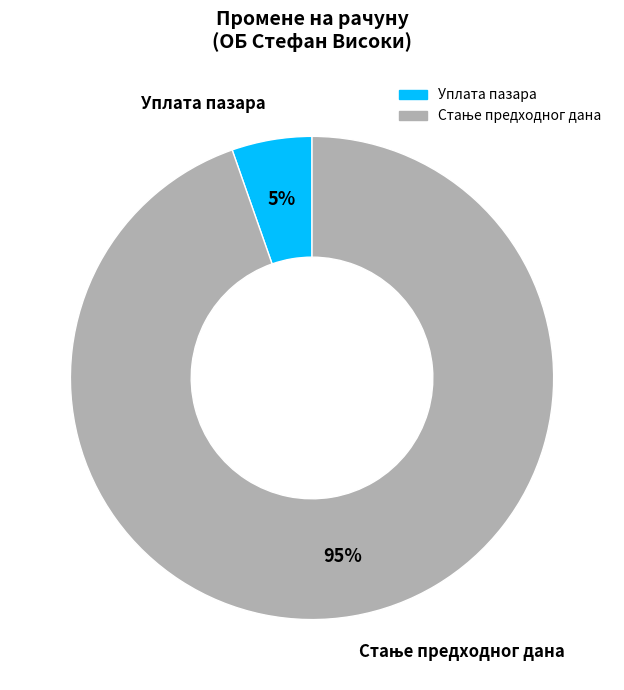

True or false: Уплата пазара accounts for 5% of the total.

True